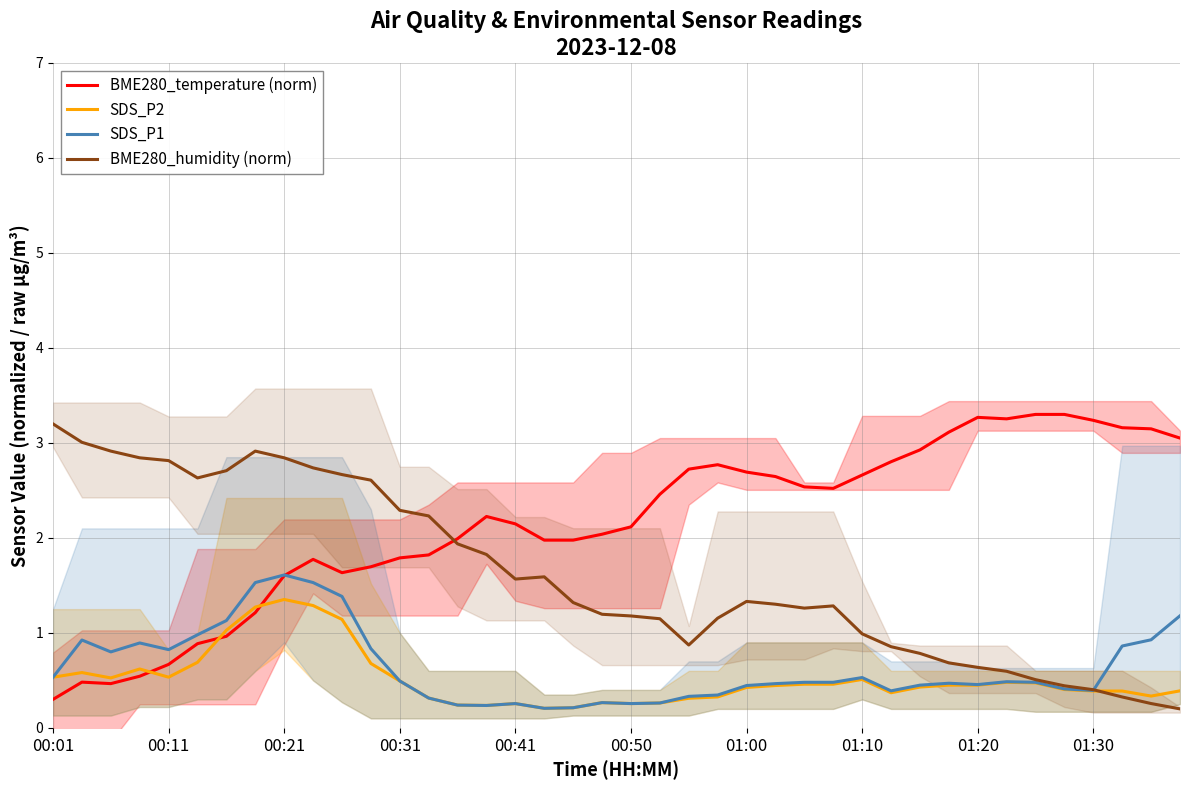

At which label is BME280_humidity (norm) closest to 1?

01:10